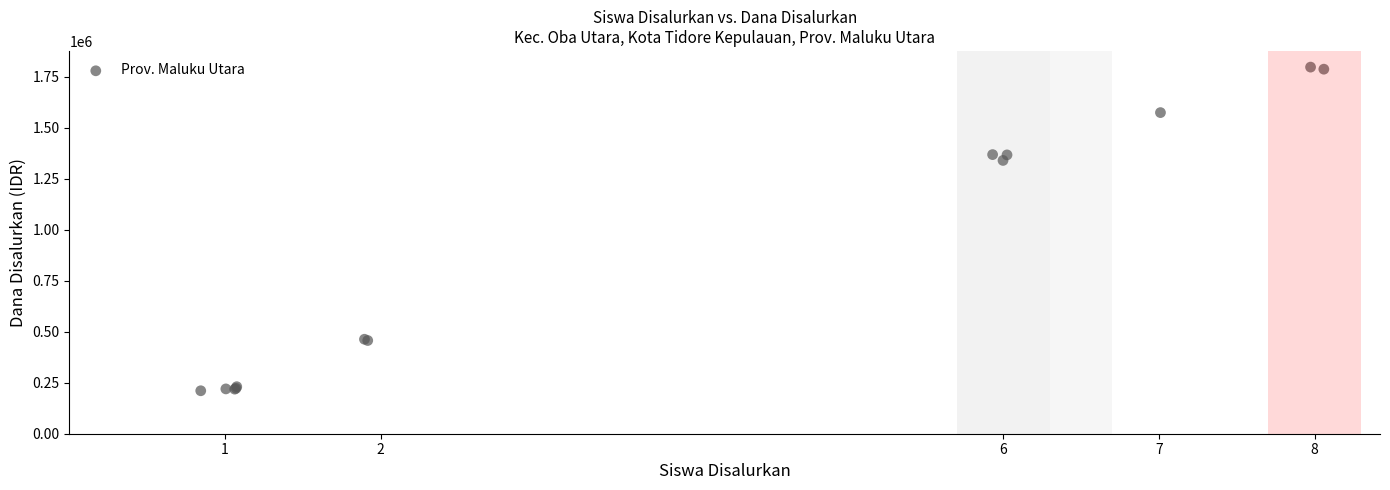

What Y value in the scatter plot is closest to 1003921?

1339786.1